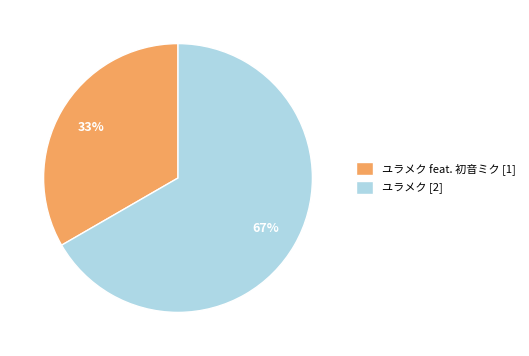

Count the number of slices in the pie.

2